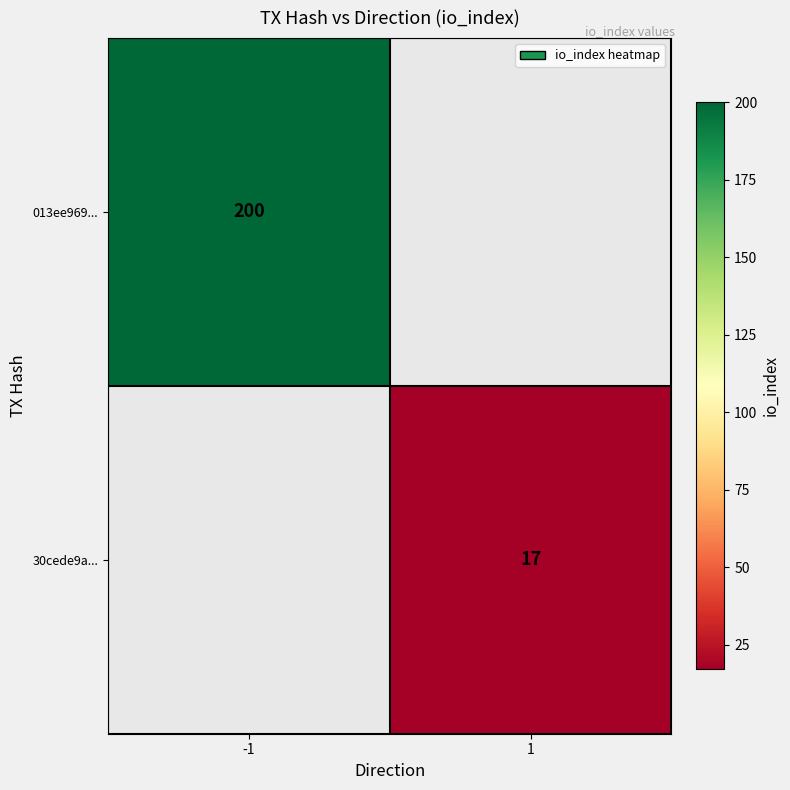

The 30cede9a... series shows 25 at 1. True or false?

False